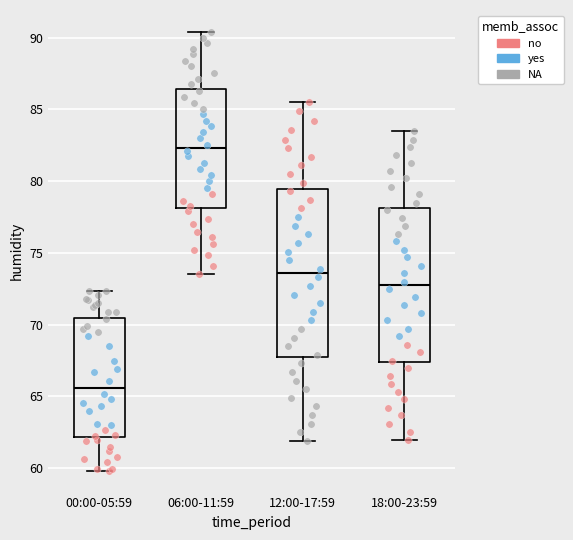

Reading left to right, read every box against the y-axis: the position of its median line, the range the box covers, and the ends of its whiskers. The values are not printed on the chart, so give them approximately, as read against the axis.

00:00-05:59: median 65.5, box 62.0 to 70.5, whiskers 60.0 to 72.5
06:00-11:59: median 82.5, box 78.0 to 86.5, whiskers 73.5 to 90.5
12:00-17:59: median 73.5, box 68.0 to 79.5, whiskers 62.0 to 85.5
18:00-23:59: median 73.0, box 67.5 to 78.0, whiskers 62.0 to 83.5